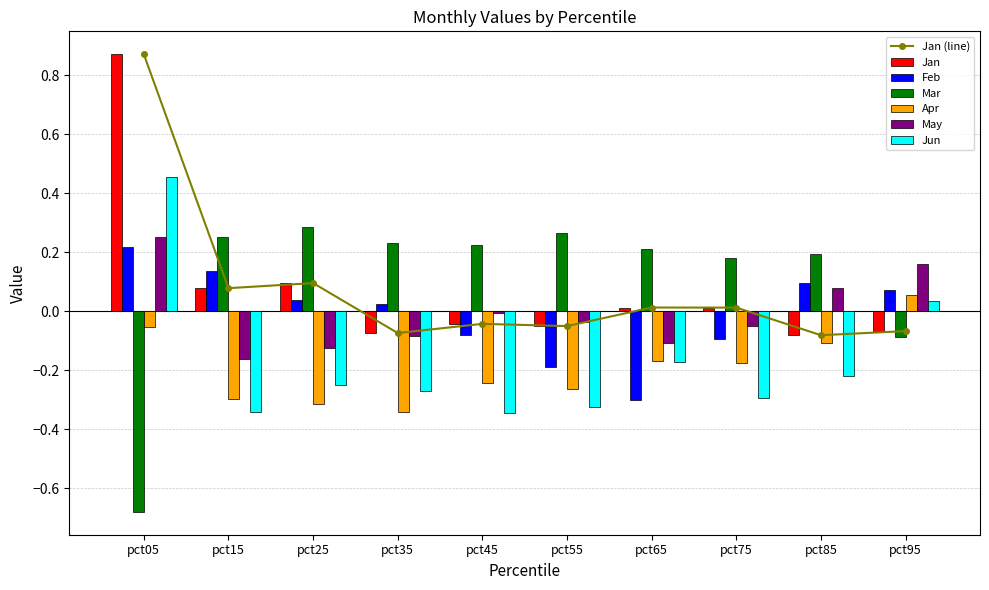

Count the number of categories in the chart.

10